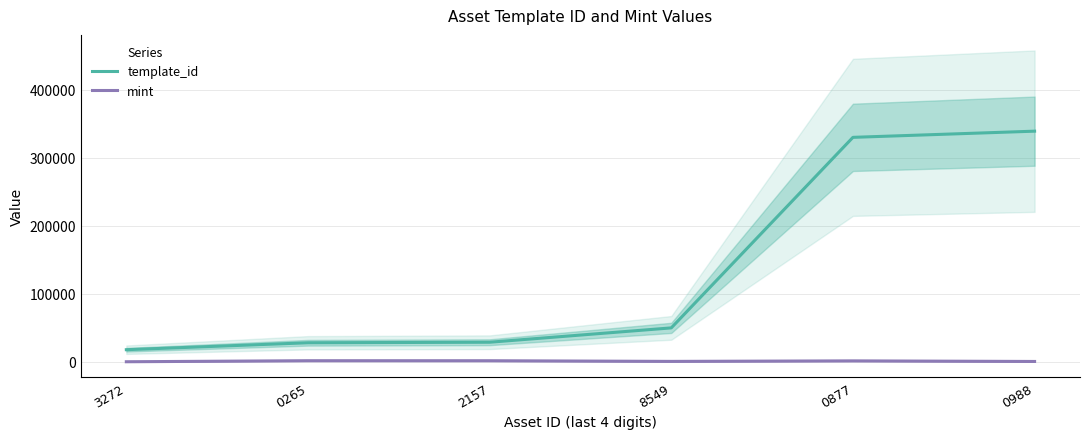

List the labels in order of template_id value, largest first.

0988, 0877, 8549, 2157, 0265, 3272